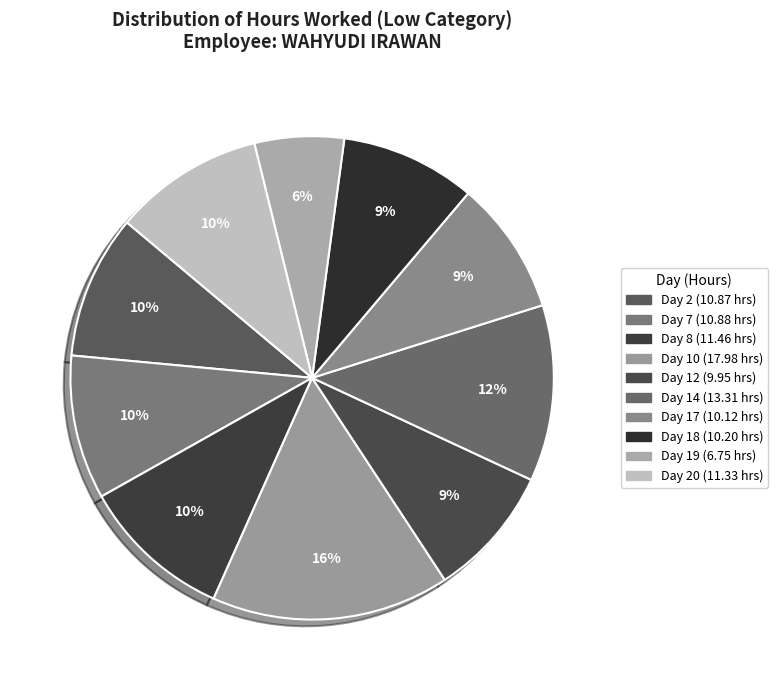

How many slices are in this pie chart?

10